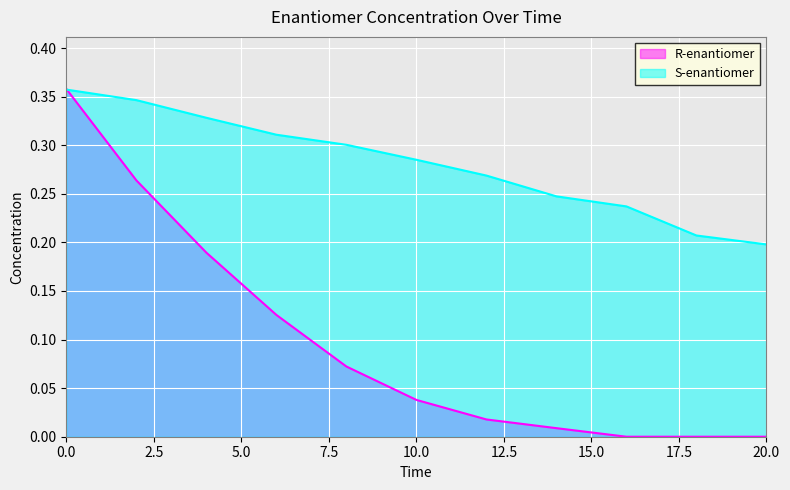

How many lines are shown in the chart?

2